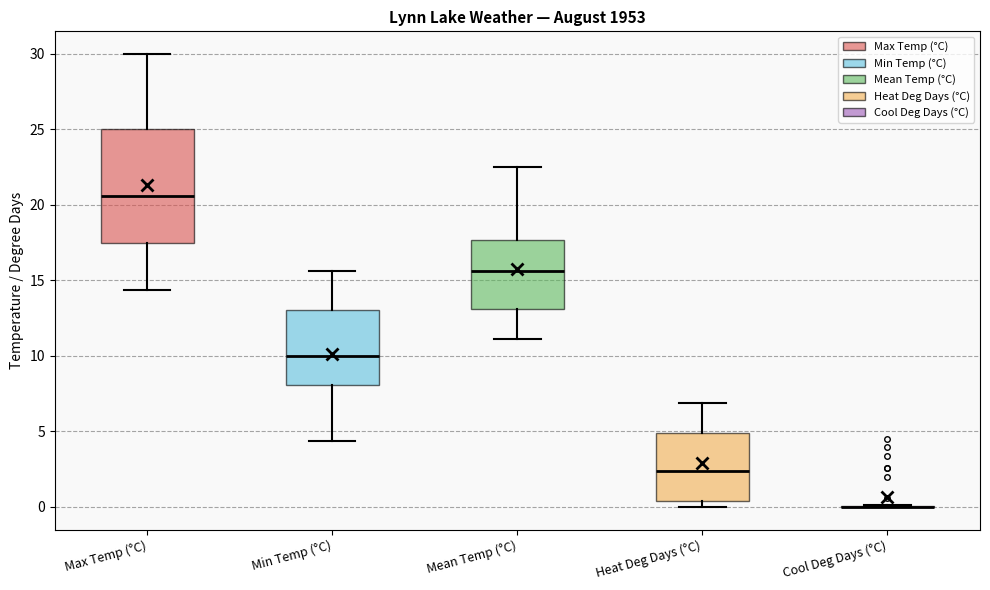

Comparing the boxes themselves (not the whiskers), which one is the tallest?

Max Temp (°C)